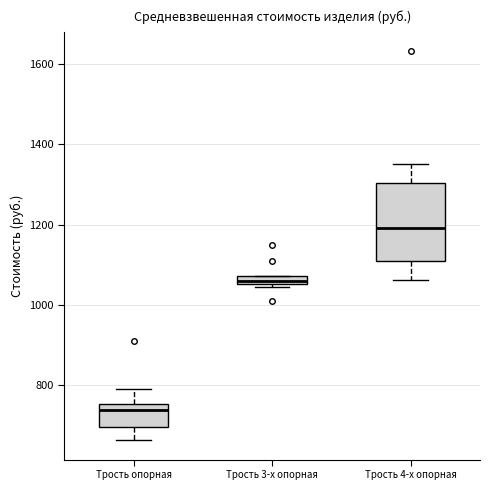

Which box has the lowest median line?

Трость опорная